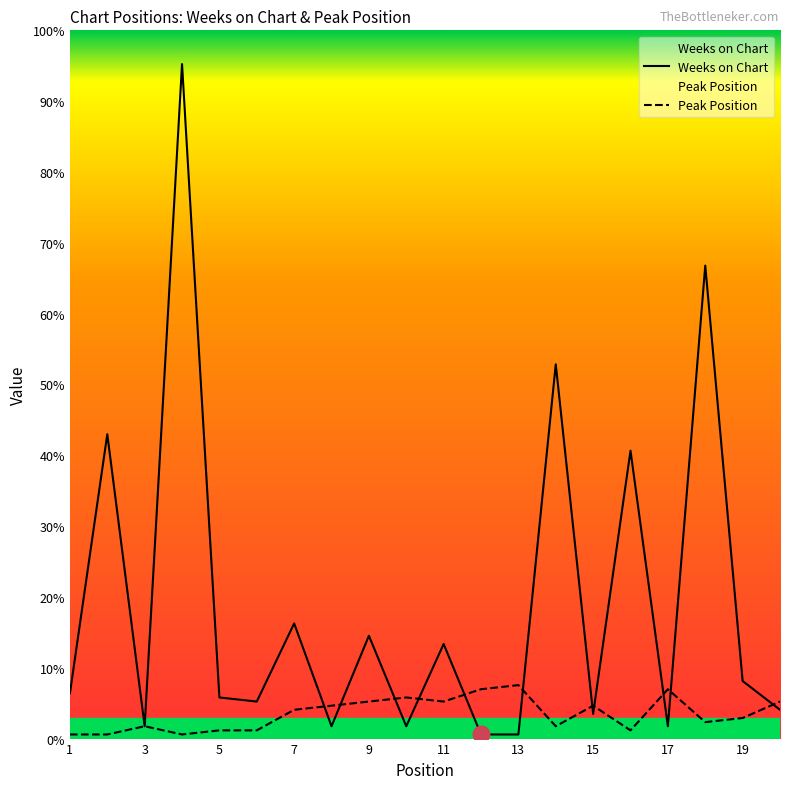

List the series in order of their peak value, lowest first.

Peak Position, Weeks on Chart